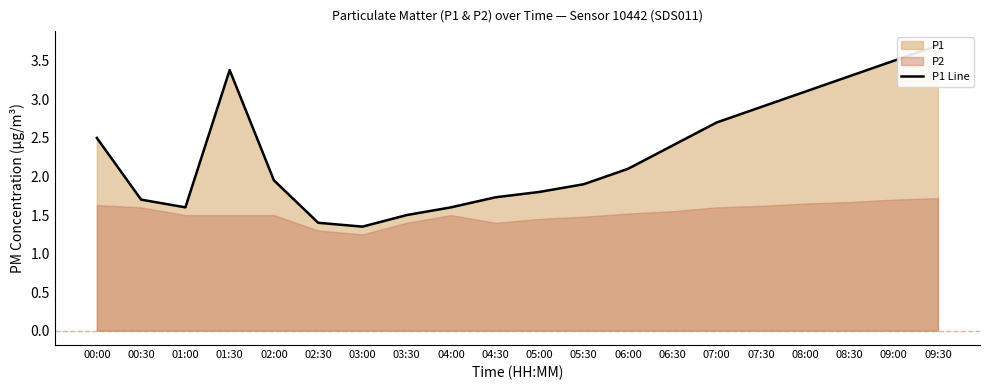

At which category does the chart reach its peak across all series?

09:30